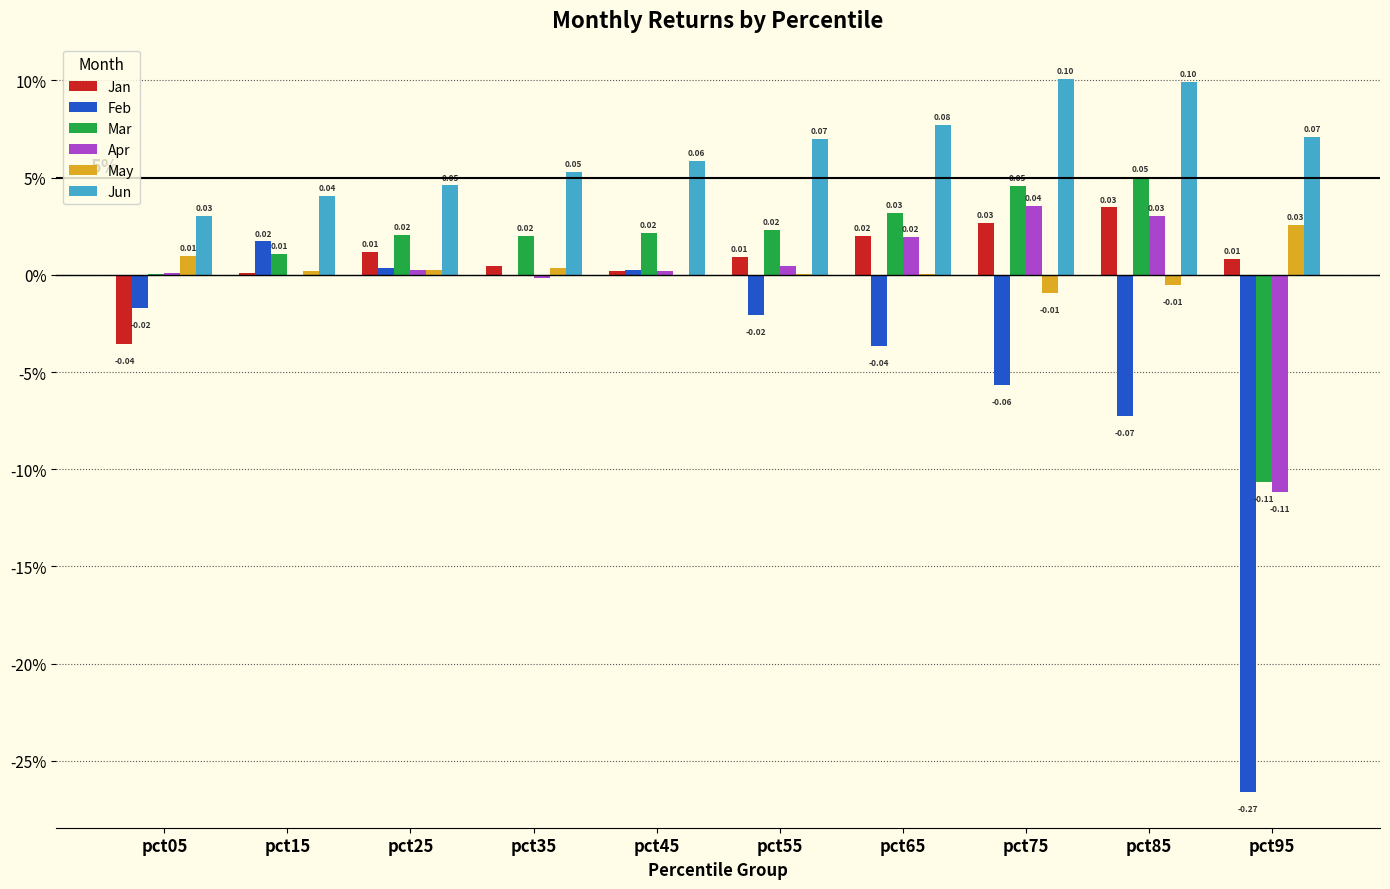

Reading left to right, what are all the values shown in this chart?

Jan: -0.0	0.0	0.0	0.0	0.0	0.0	0.0	0.0	0.0	0.0
Feb: -0.0	0.0	0.0	-0.0	0.0	-0.0	-0.0	-0.1	-0.1	-0.3
Mar: 0.0	0.0	0.0	0.0	0.0	0.0	0.0	0.0	0.1	-0.1
Apr: 0.0	0.0	0.0	-0.0	0.0	0.0	0.0	0.0	0.0	-0.1
May: 0.0	0.0	0.0	0.0	-0.0	0.0	0.0	-0.0	-0.0	0.0
Jun: 0.0	0.0	0.0	0.1	0.1	0.1	0.1	0.1	0.1	0.1